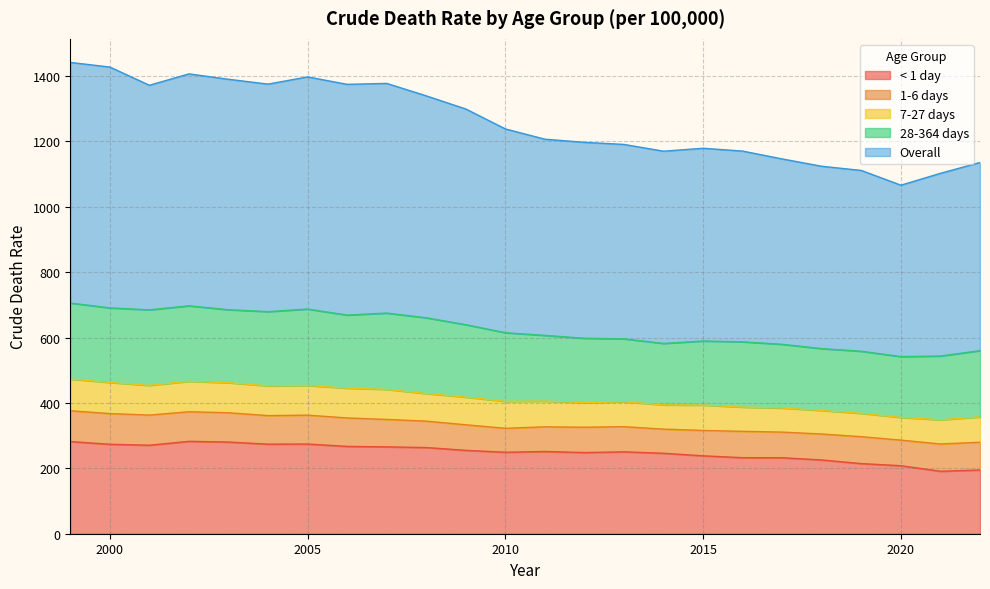

What is the difference between the < 1 day values at 2010 and 2013?

1.3